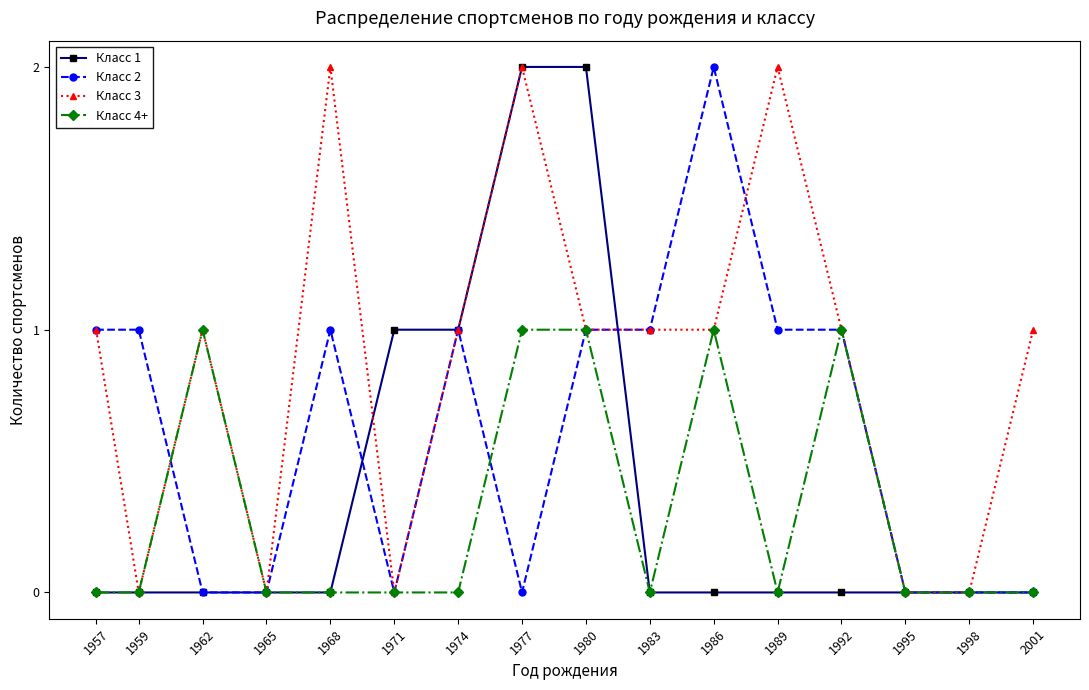

Between 1989 and 1995, which series saw the biggest shift?

Класс 3